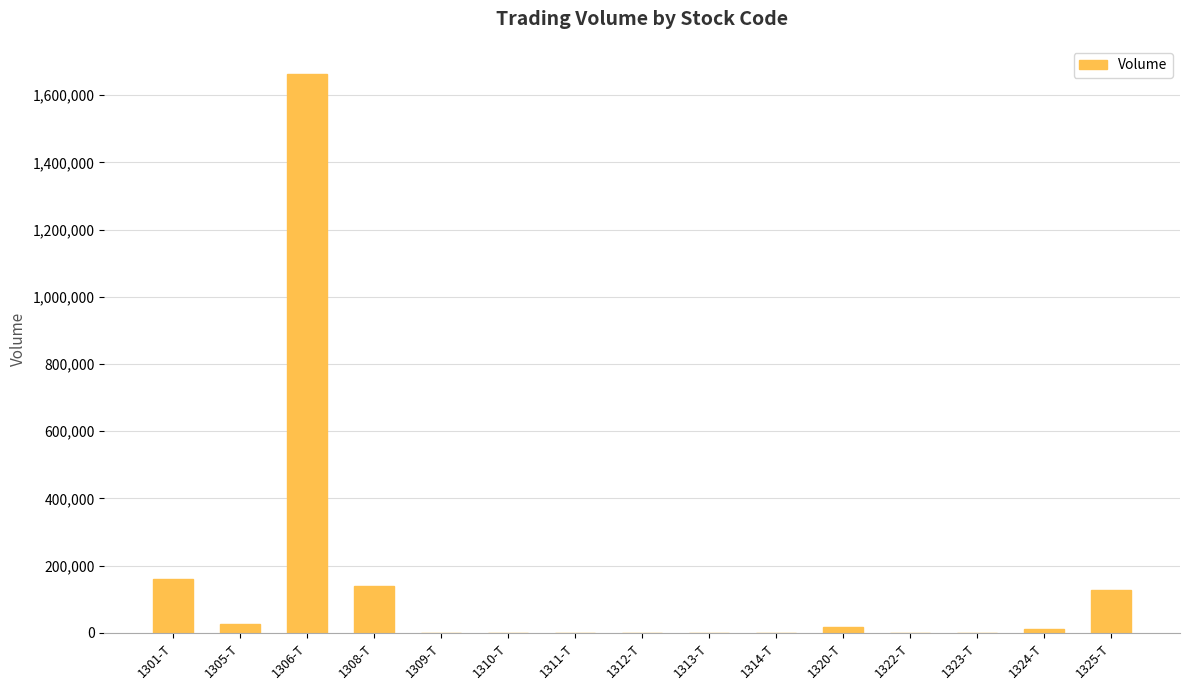

What is the sum of all values?

2144669